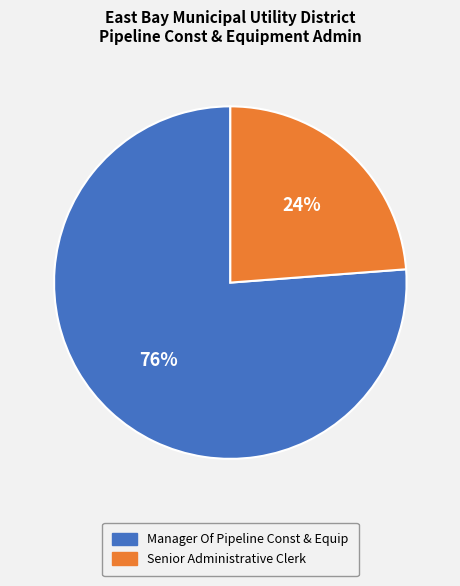

What is the largest slice in the pie chart?

Manager Of Pipeline Const & Equip